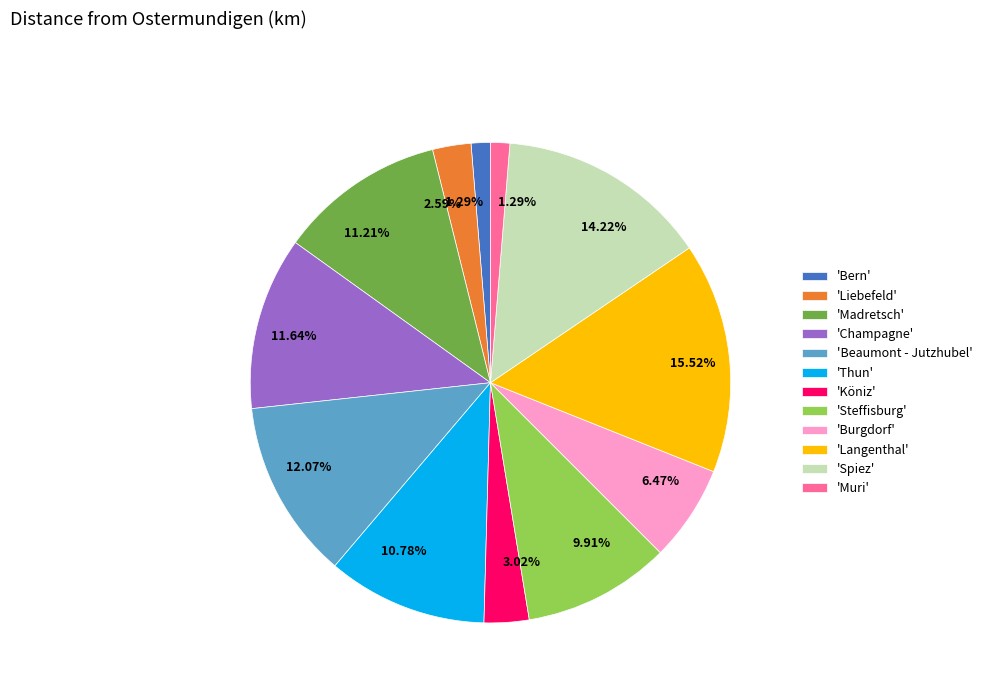

Combined, do 'Bern' and 'Thun' account for over 50%?

No